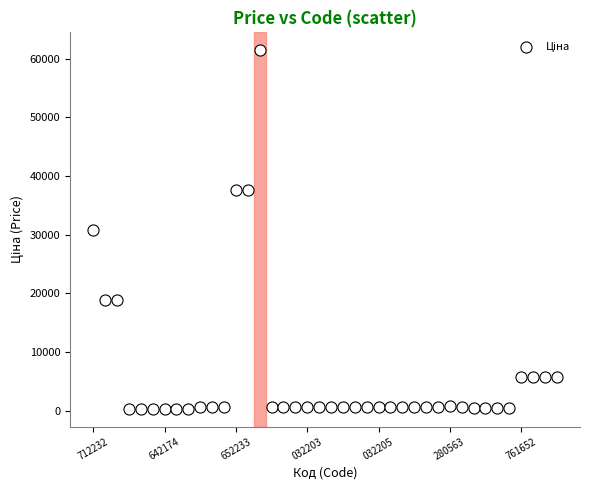

What is the range of Y values (max minus min)?

61124.0